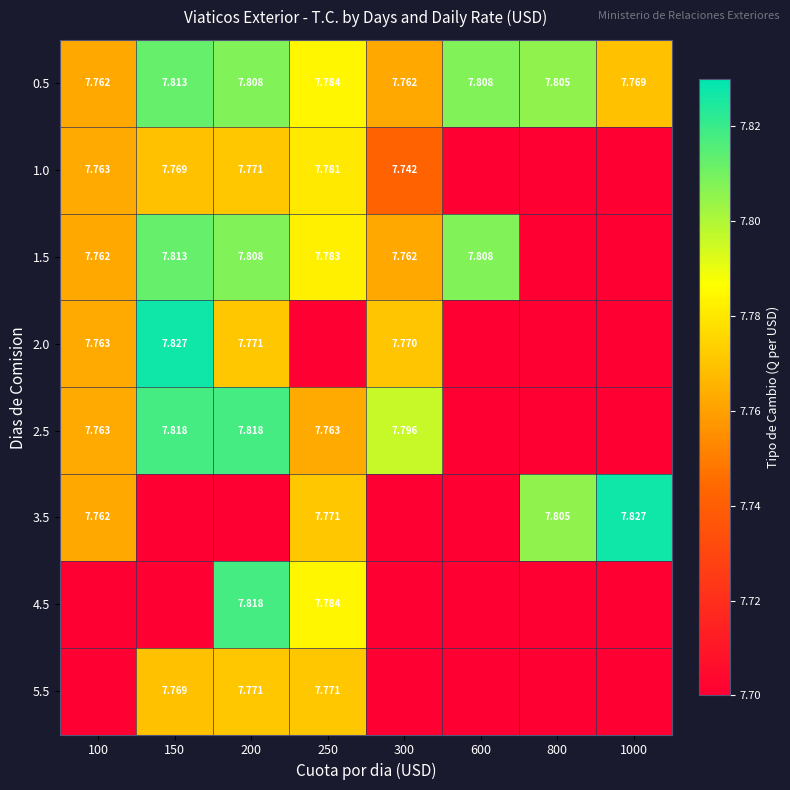

The 4.5 series shows 0.0 at 150. True or false?

True